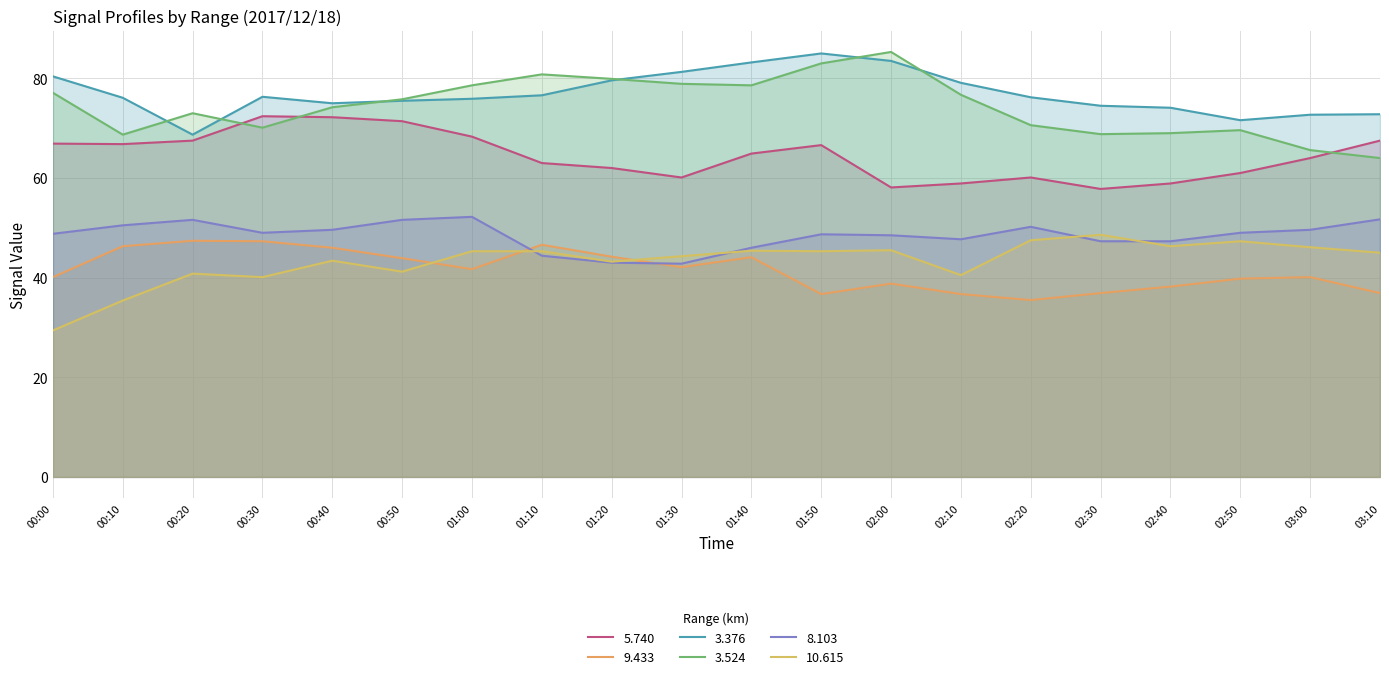

True or false: 3.376 has more than 2 points higher than both neighbors.

False